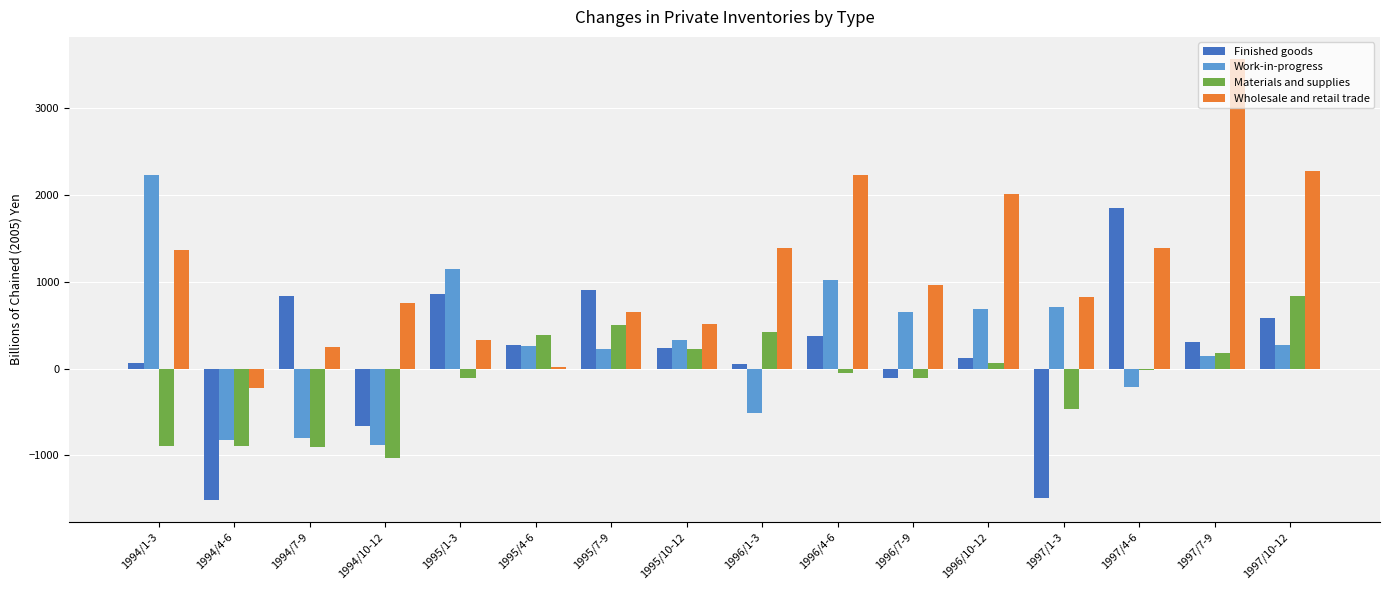

What is the maximum value for Wholesale and retail trade?

3570.0